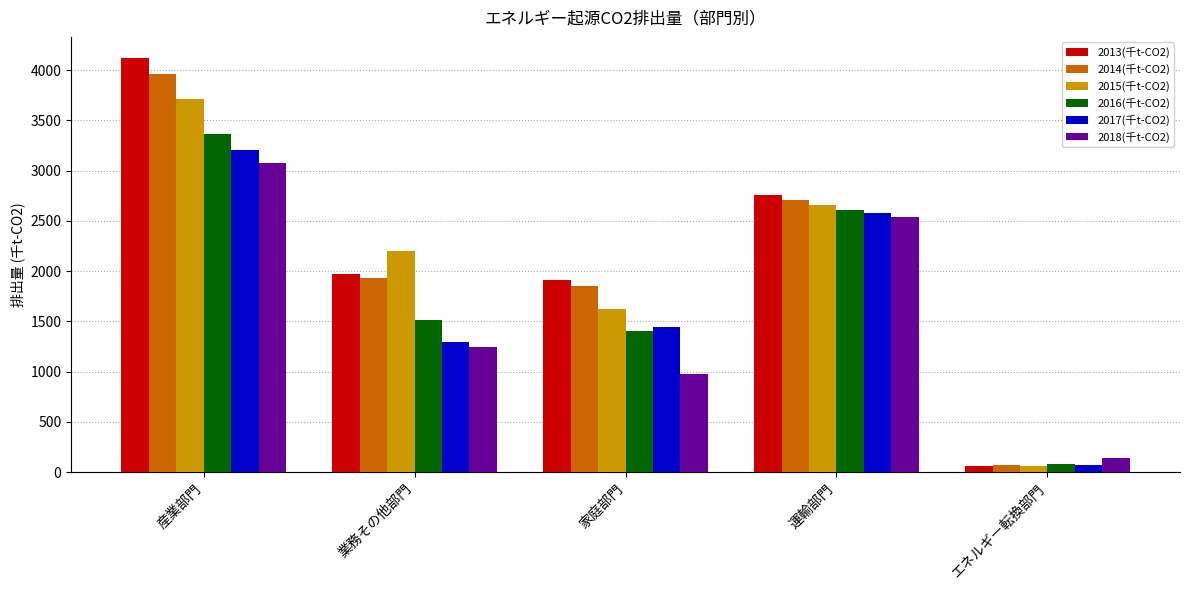

At which label does 2016(千t-CO2) reach its peak?

産業部門